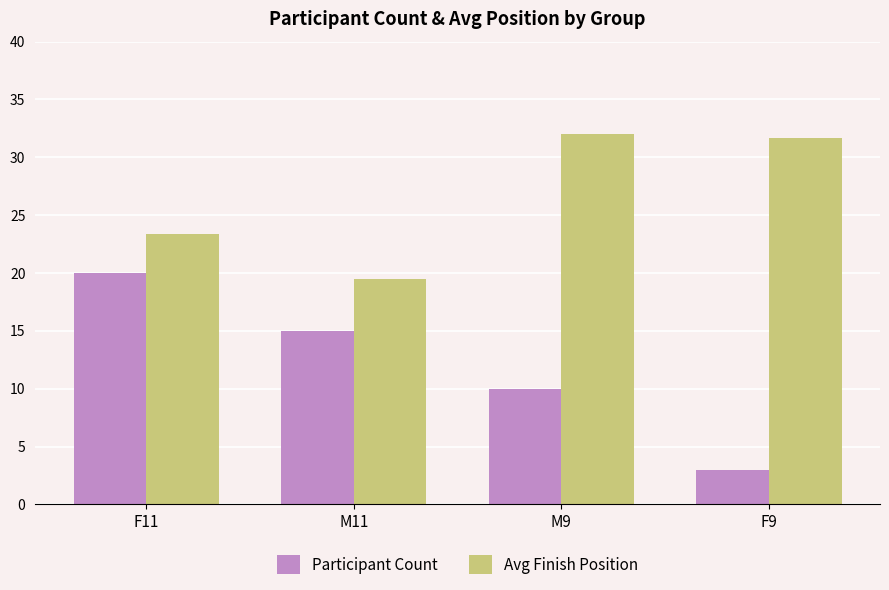

What is the label of the 1st bar from the left?

F11